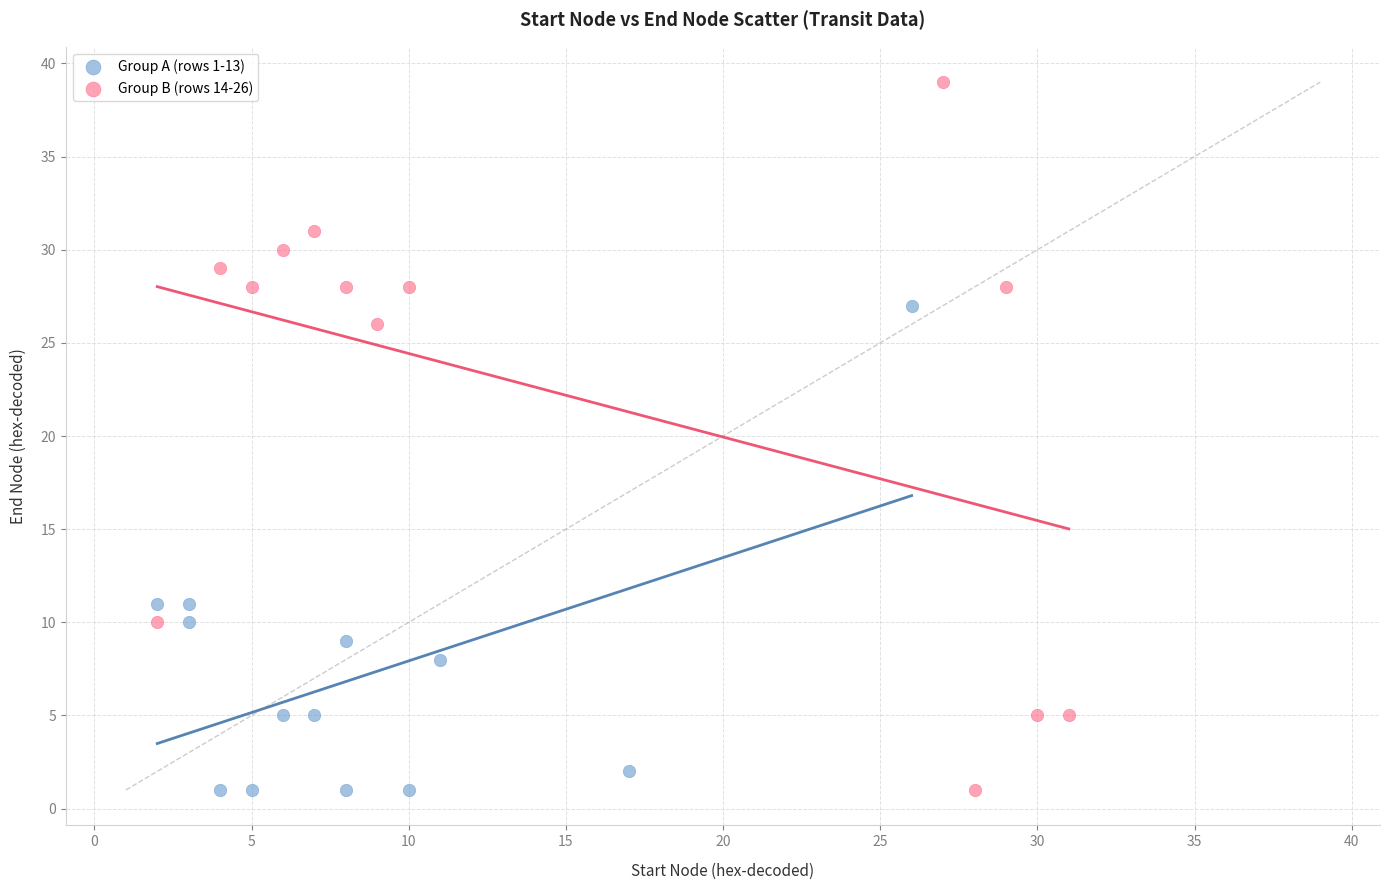

Which series has the widest spread of Y values?

Group B (rows 14-26)